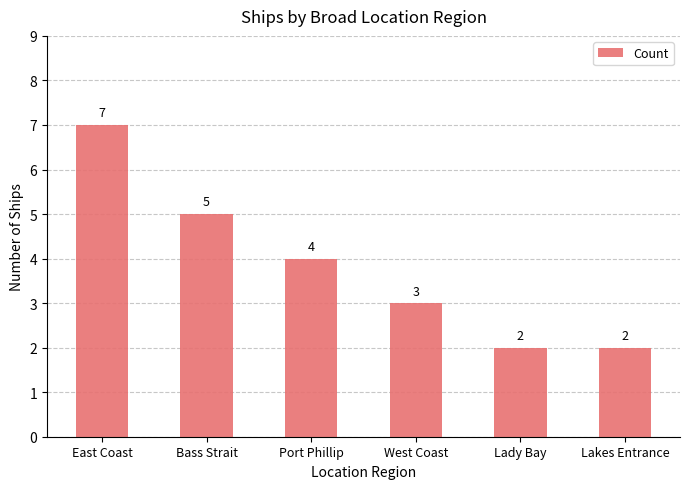

Where is the data nearest to the value 4?

Port Phillip